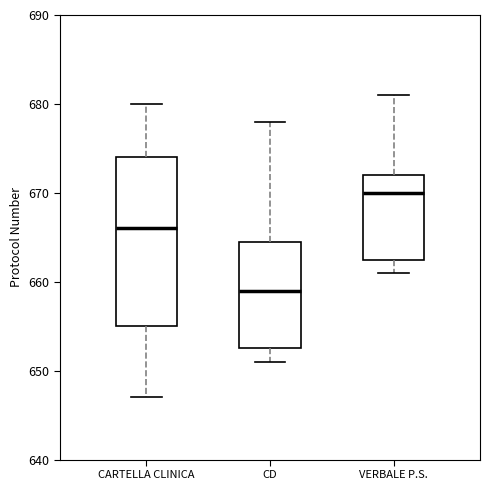

Reading left to right, read every box against the y-axis: the position of its median line, the range the box covers, and the ends of its whiskers. The values are not printed on the chart, so give them approximately, as read against the axis.

CARTELLA CLINICA: median 666, box 655 to 674, whiskers 647 to 680
CD: median 659, box 653 to 665, whiskers 651 to 678
VERBALE P.S.: median 670, box 663 to 672, whiskers 661 to 681